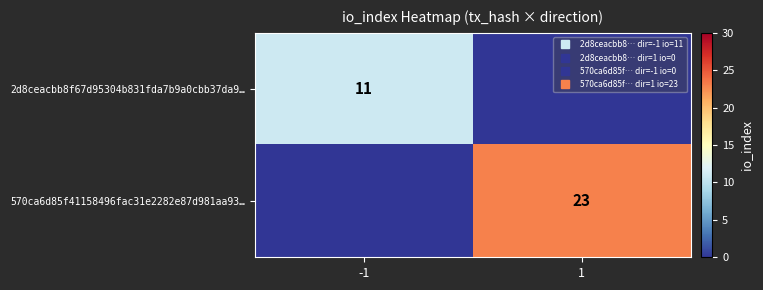

Count the 2d8ceacbb8f67d95304b831fda7b9a0cbb37da9… values in the range 0 to 11.

2